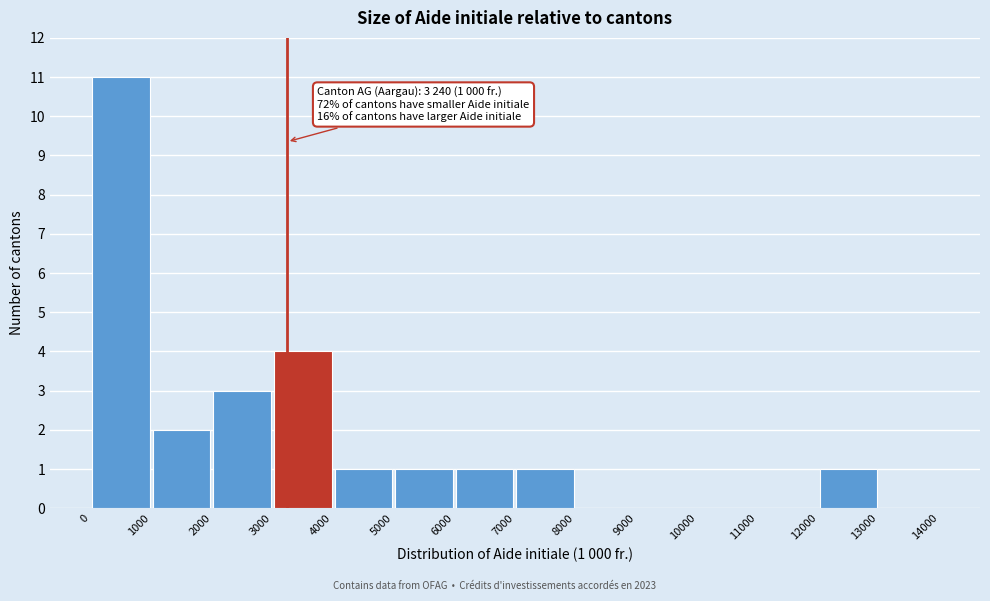

Over which range of the x-axis is the bar tallest?

0 to 1000